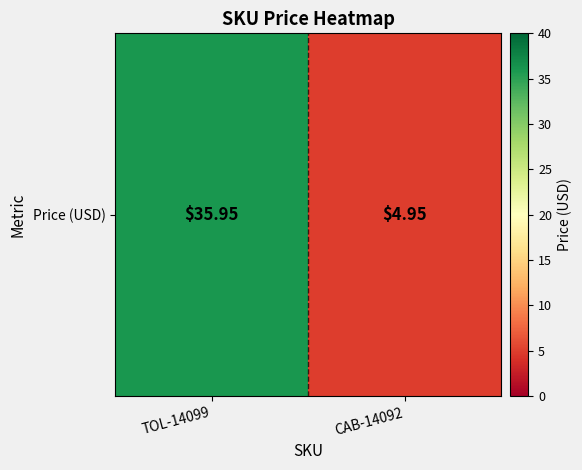

The chart shows a value of 36.0 at TOL-14099. True or false?

True